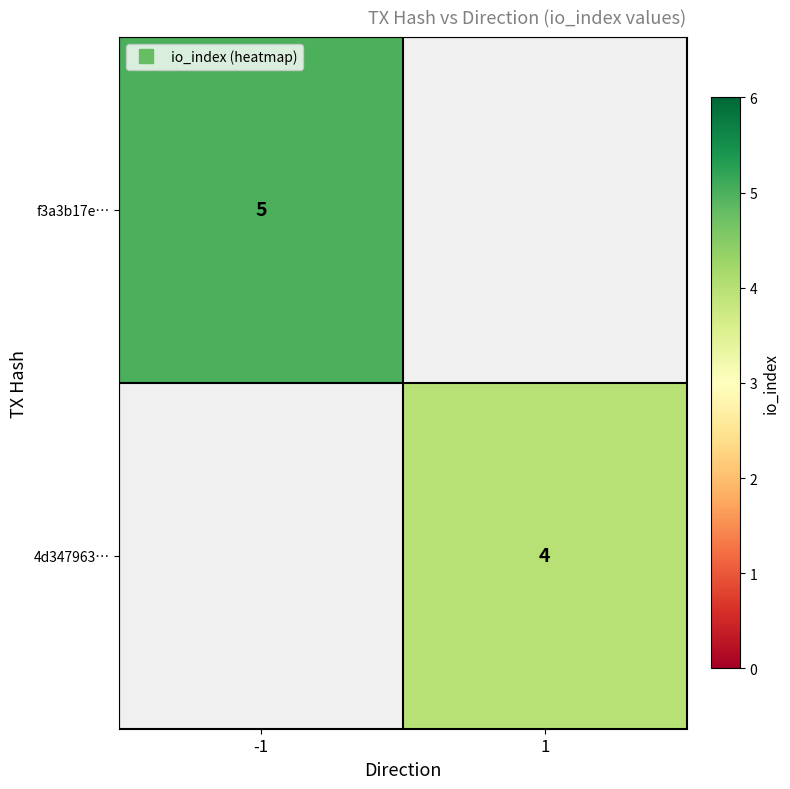

How many series are shown in this chart?

2